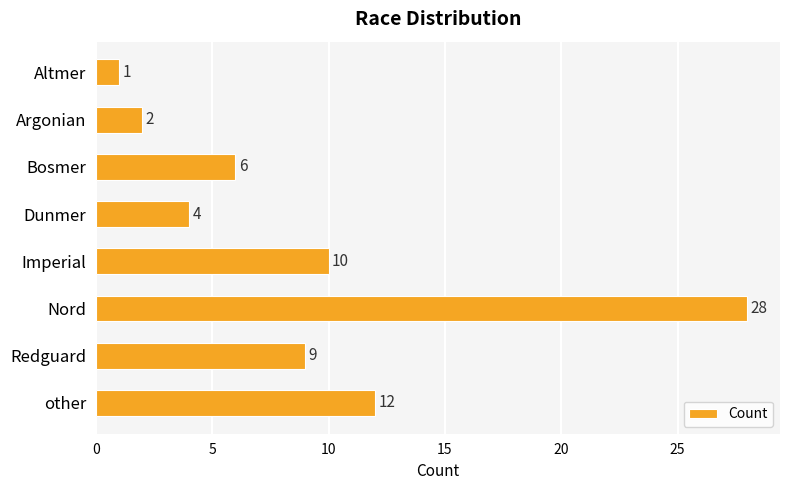

What position from the top is Imperial?

5